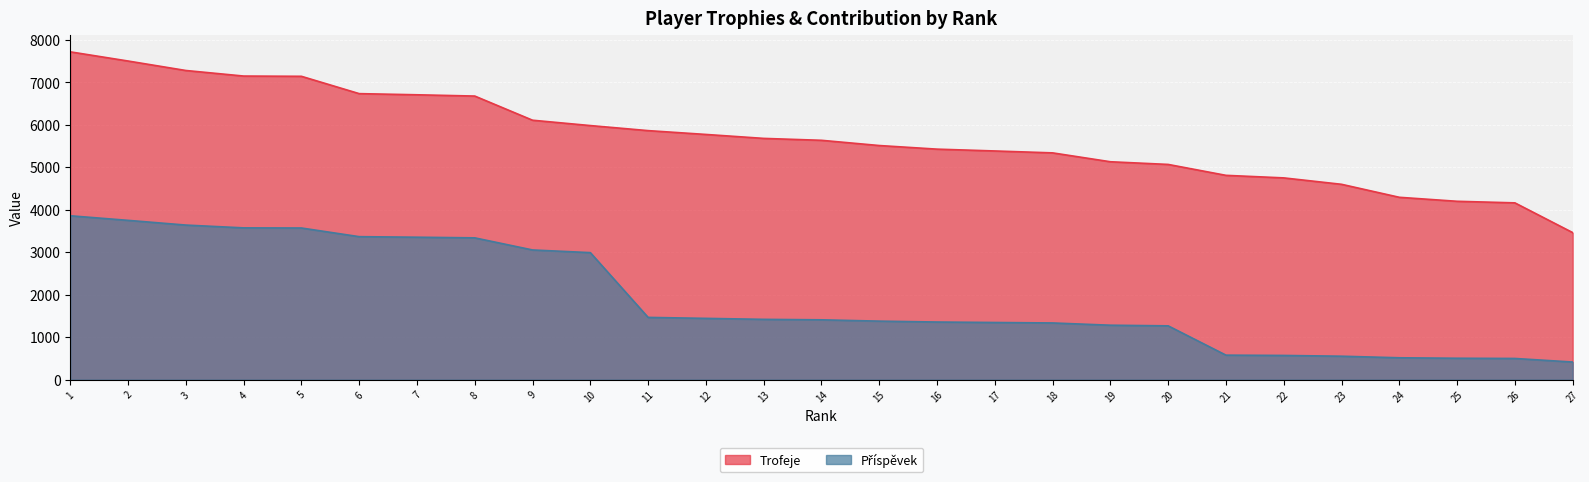

At 26, list the series in order from smallest to largest.

Příspěvek, Trofeje